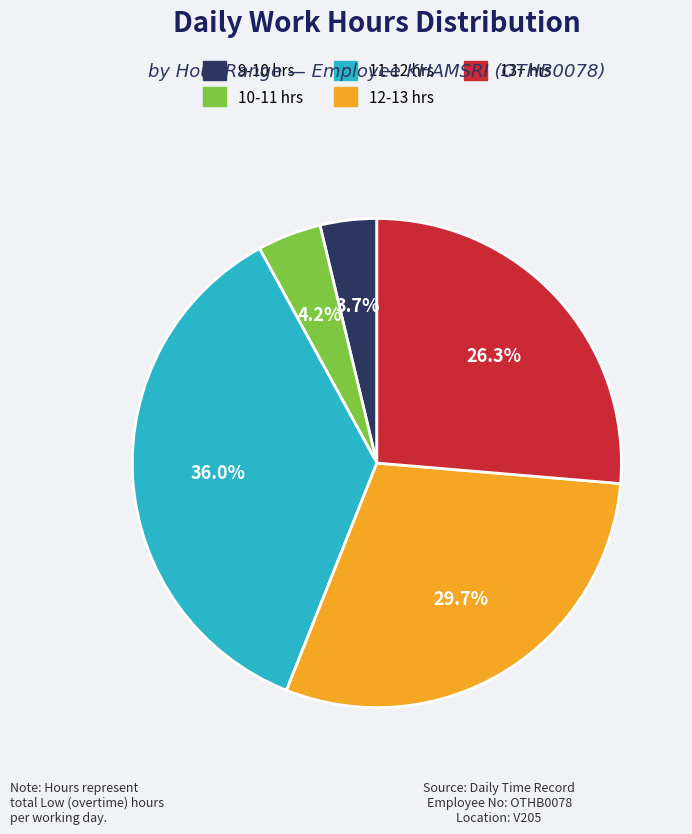

To the nearest percent, what is the difference between the largest and smallest slice percentages?

32%